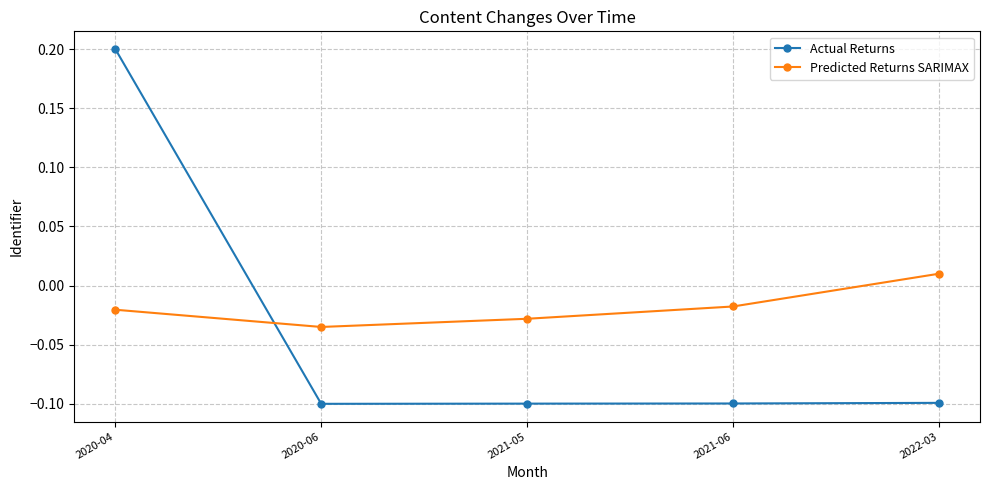

Which series ends up on top after the final intersection of Predicted Returns SARIMAX and Actual Returns?

Predicted Returns SARIMAX